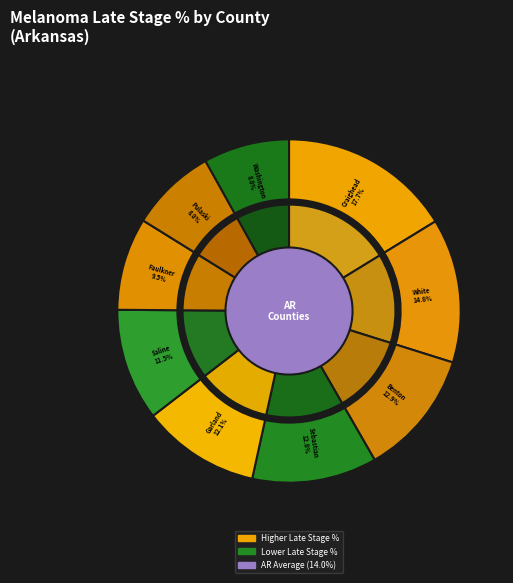

The Garland County slice represents 11% of the pie. True or false?

True